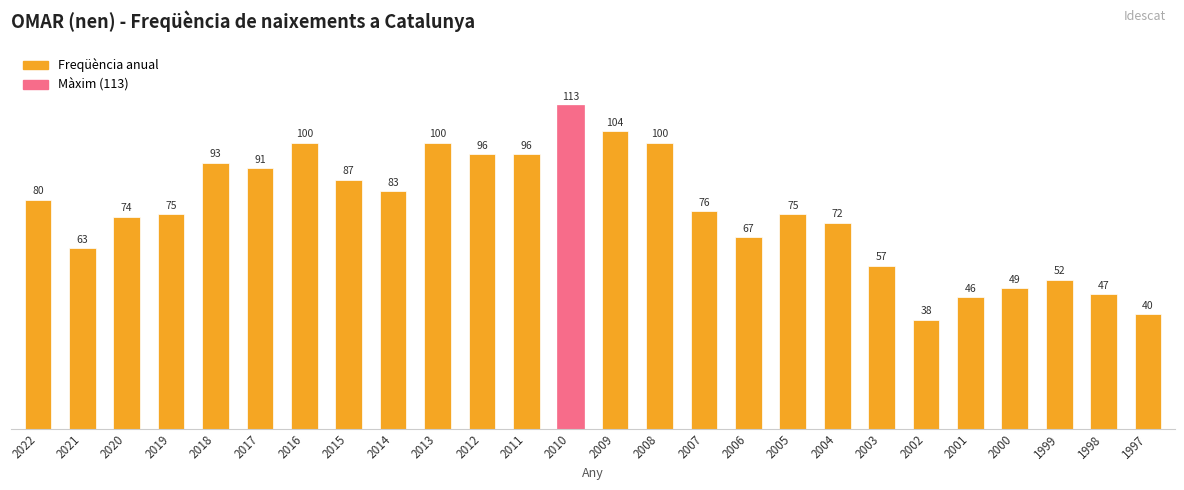

How many bars are there in total?

26